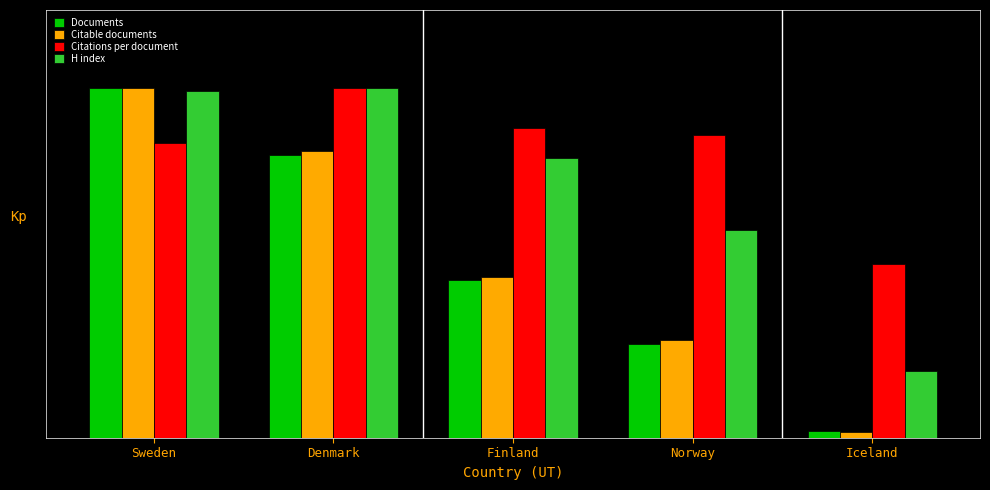

Is it true that Citable documents equals 13.8 at Sweden?

False